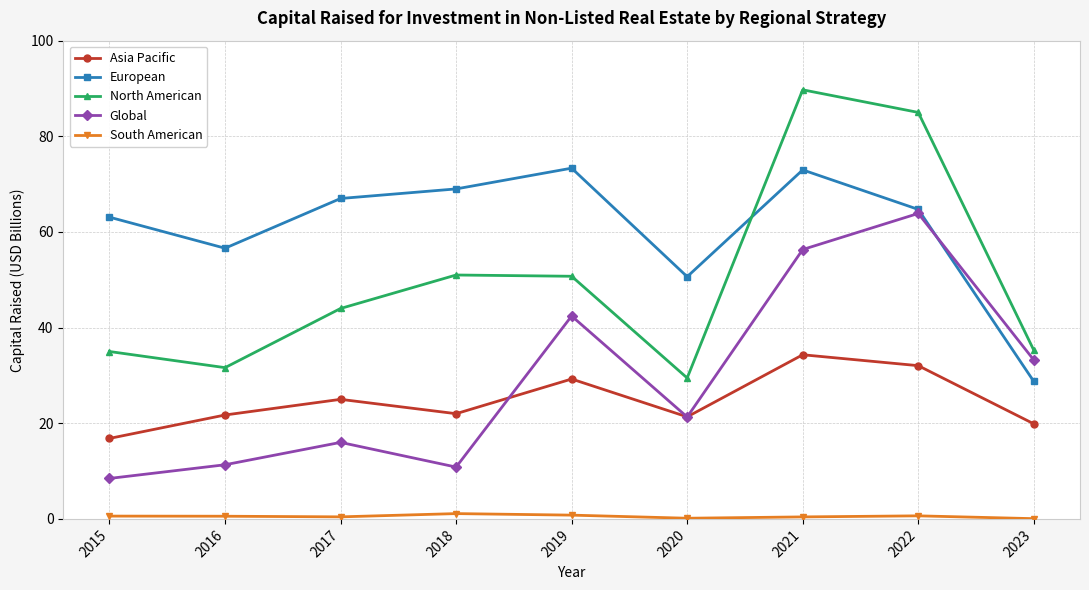

True or false: Global has more than 0 interior local peaks.

True